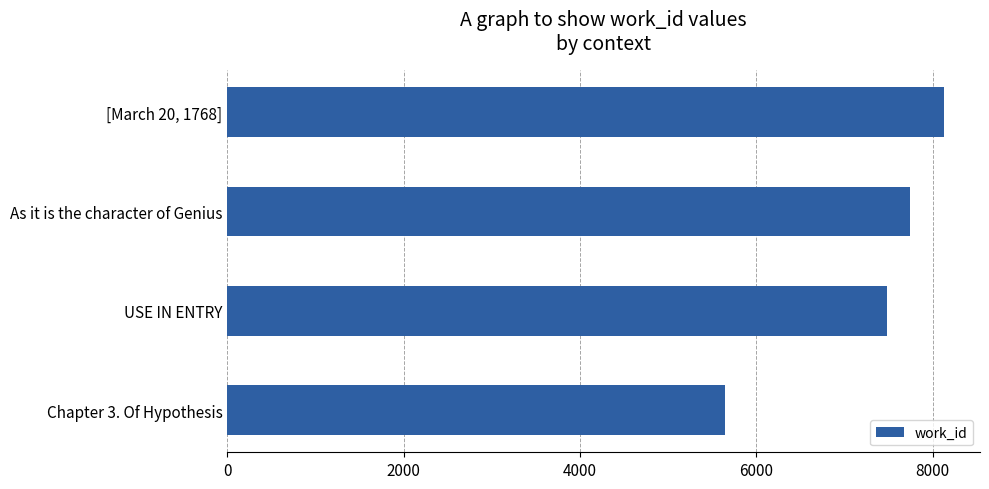

Are the bars grouped side by side (vs. stacked)?

No